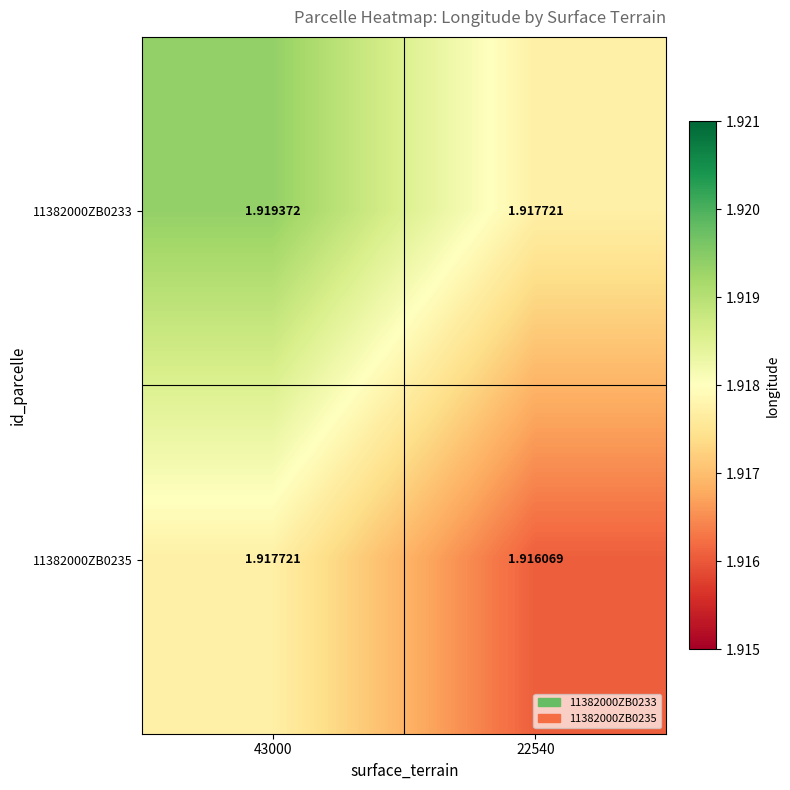

What is the total value across all series at 22540?

3.8